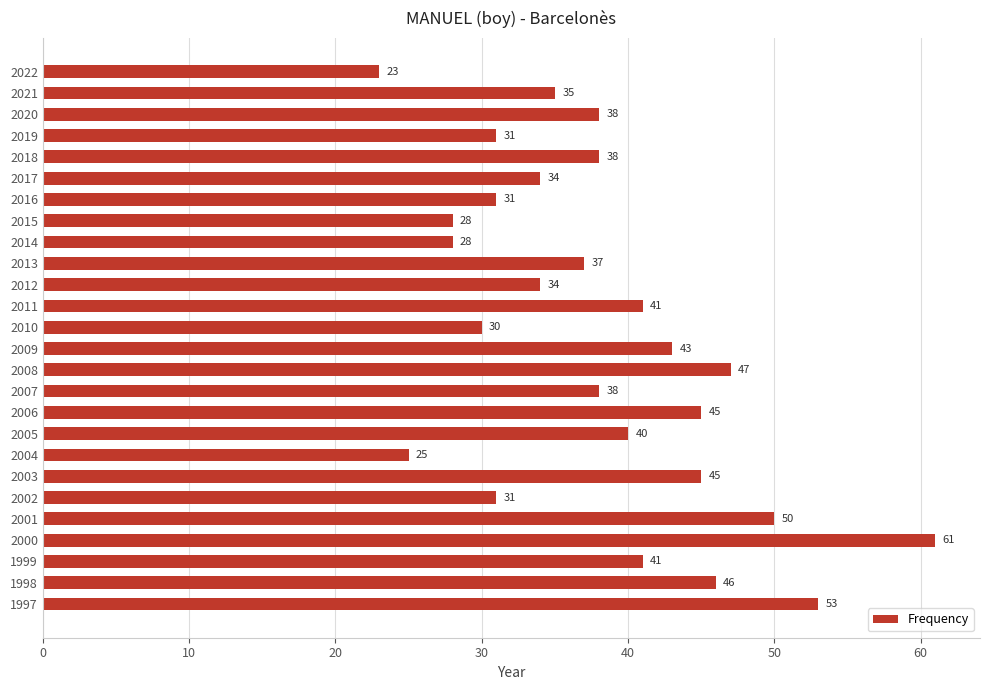

What is the value of the 18th bar from the top?

40